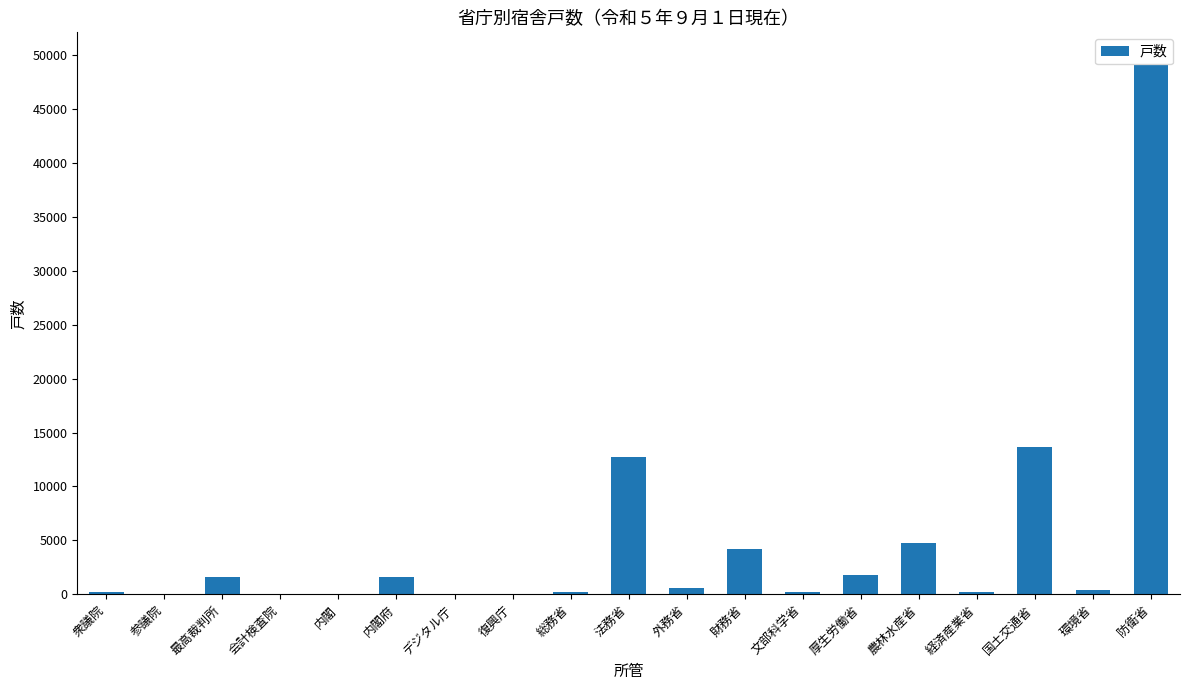

What is the change in value from 内閣府 to 文部科学省?

-1380